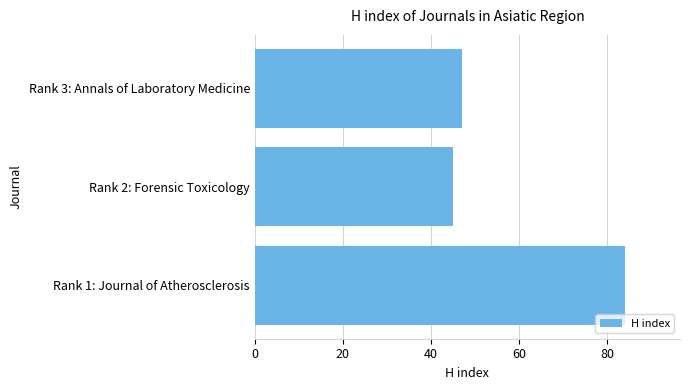

What is the sum of all values?

176